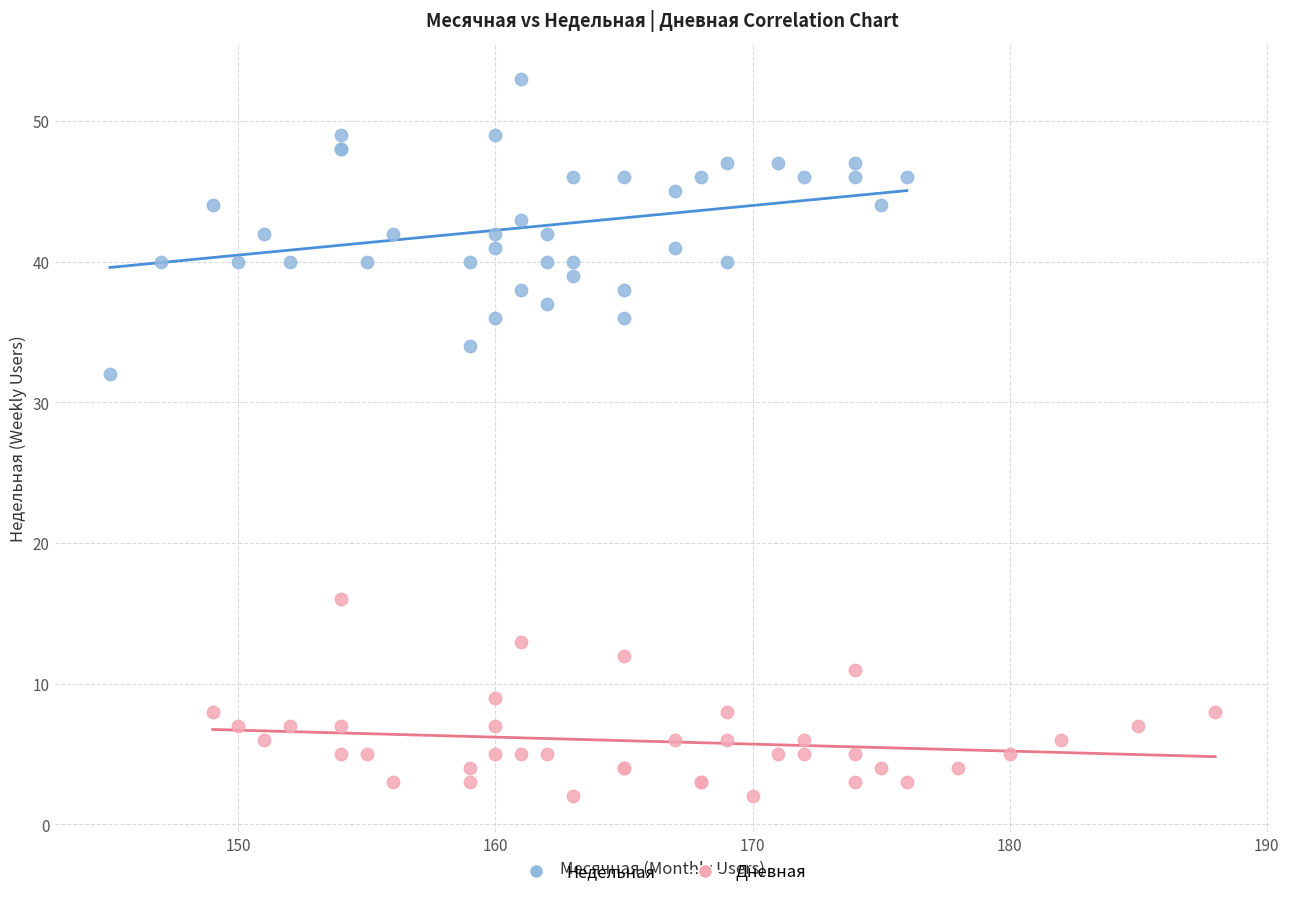

Which series reaches the minimum Y coordinate?

Дневная